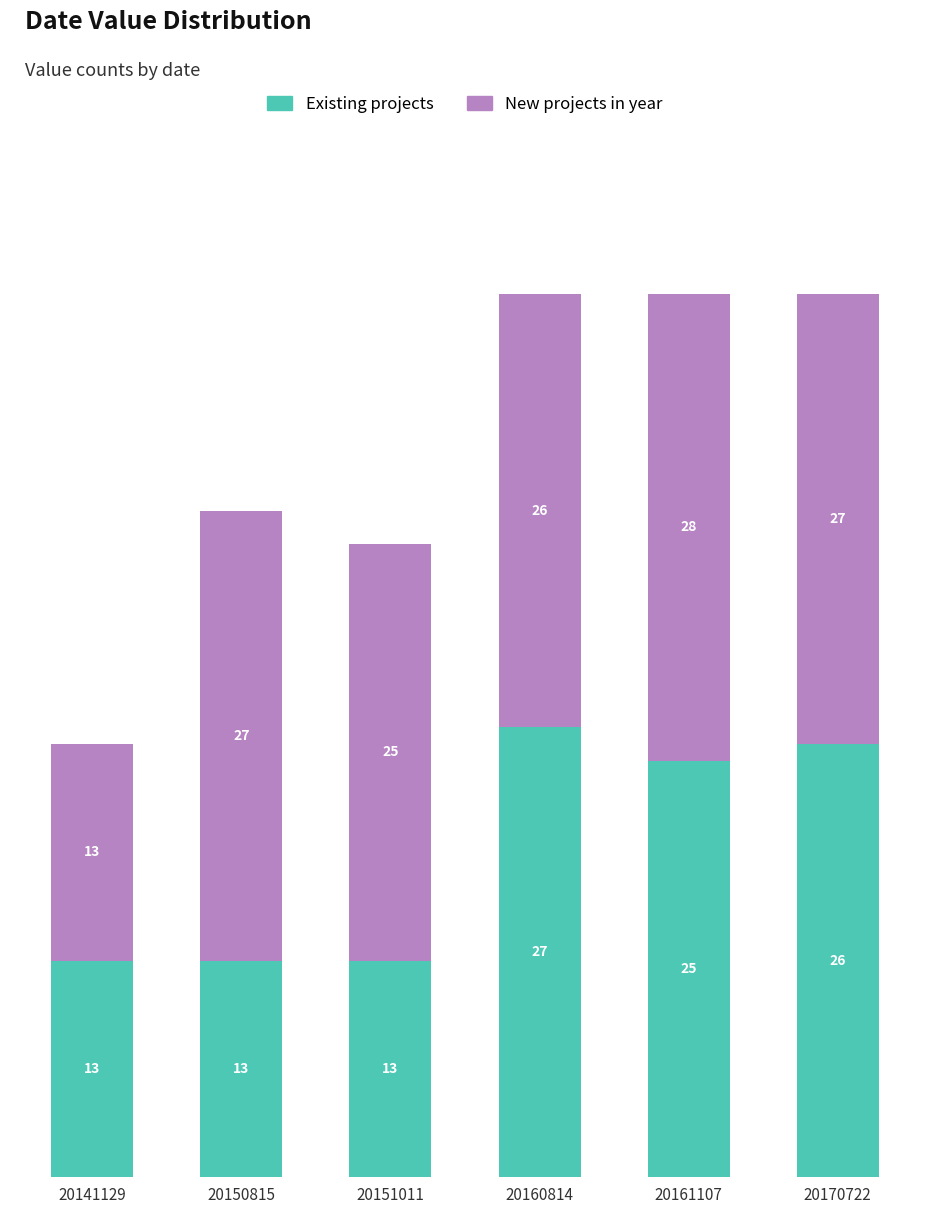

Where does the Existing projects series first go above 25?

20160814